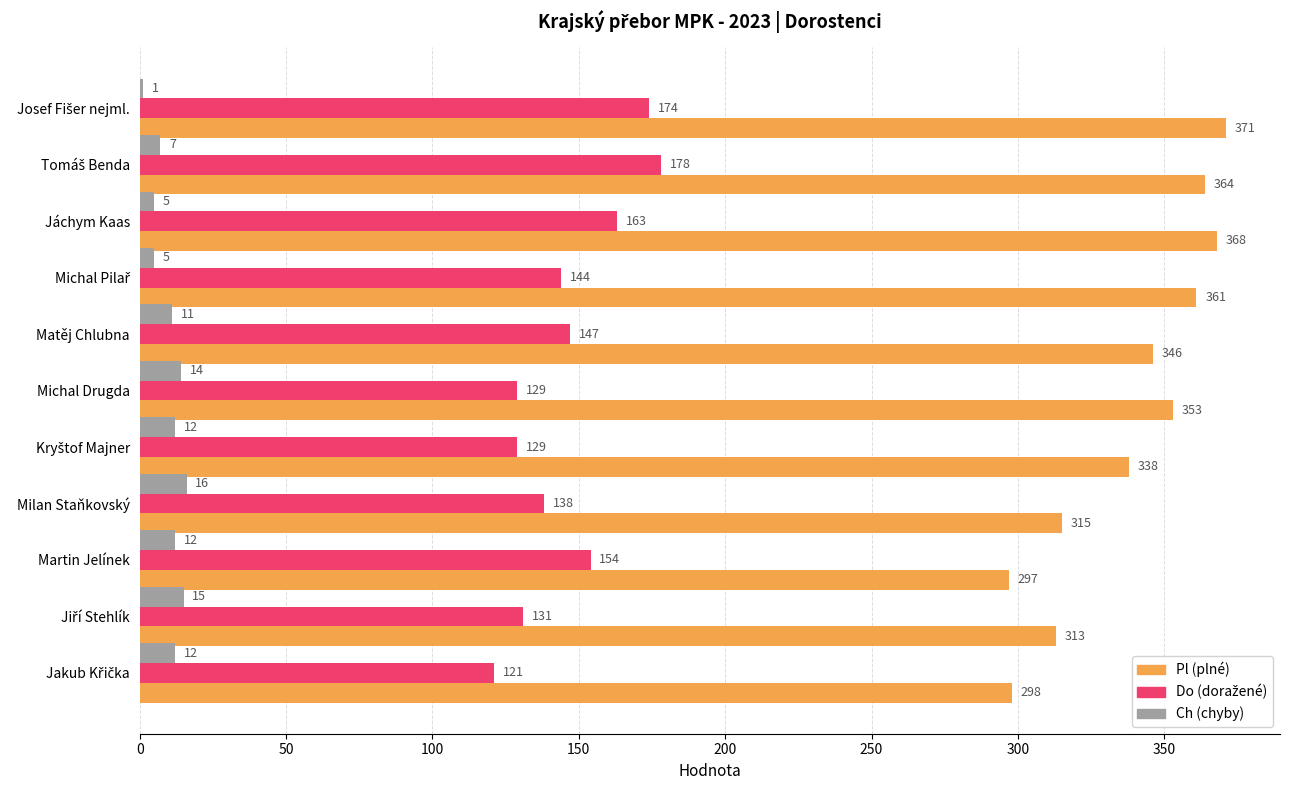

What is the greatest value displayed?

371